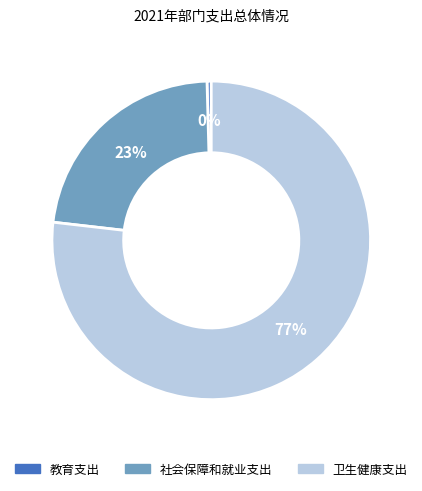

The 社会保障和就业支出 slice represents 16% of the pie. True or false?

False